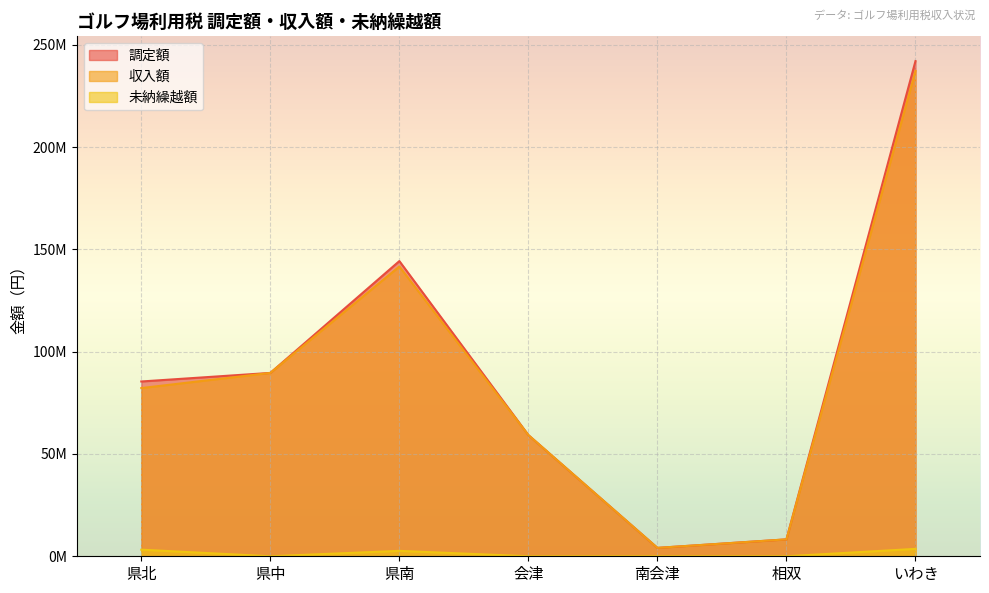

Where is the first local maximum for 未納繰越額?

県南